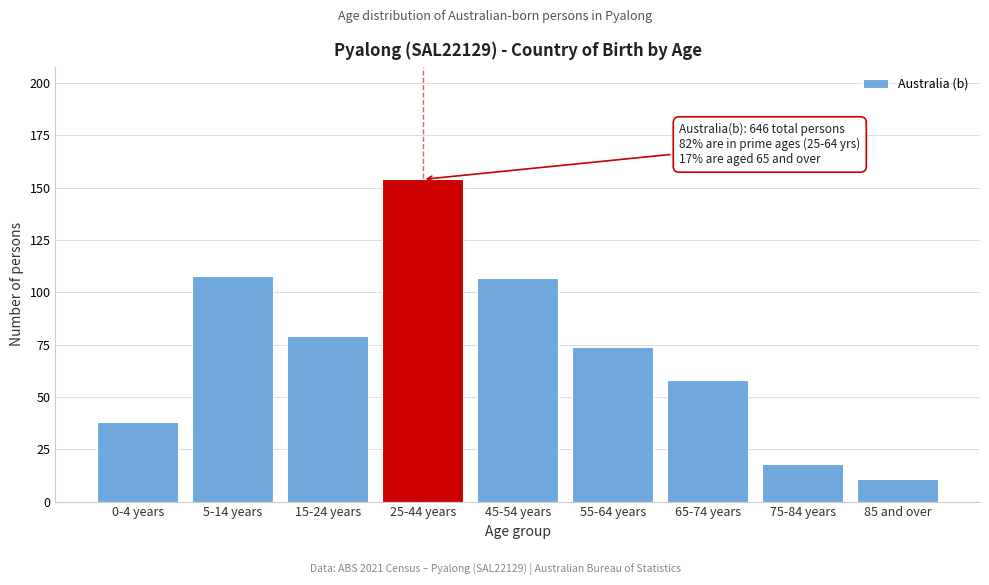

Reading left to right, what are all the values shown in this chart?

0-4 years=38	5-14 years=108	15-24 years=79	25-44 years=154	45-54 years=107	55-64 years=74	65-74 years=58	75-84 years=18	85 and over=11